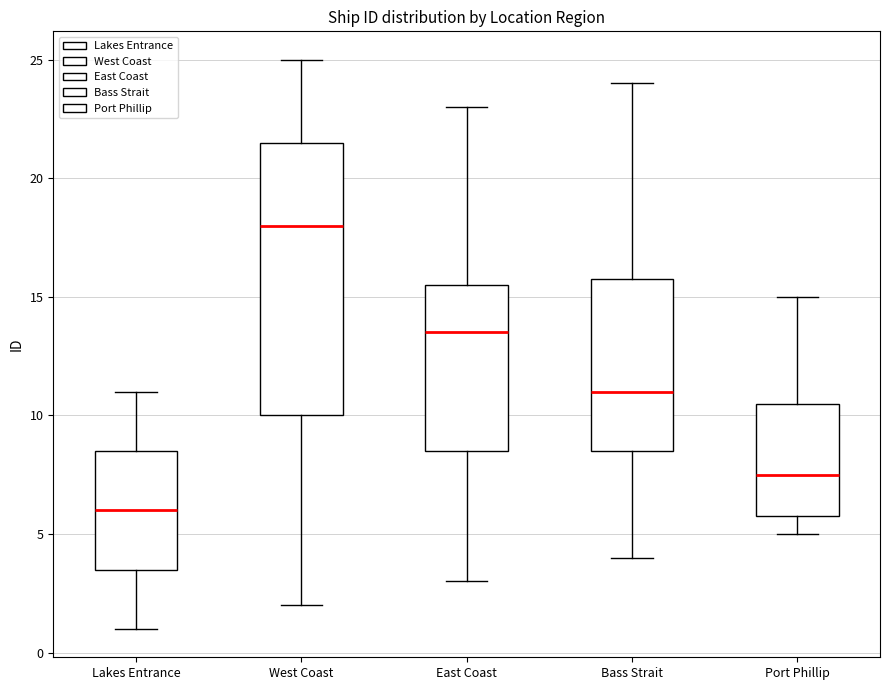

Comparing the boxes themselves (not the whiskers), which one is the tallest?

West Coast